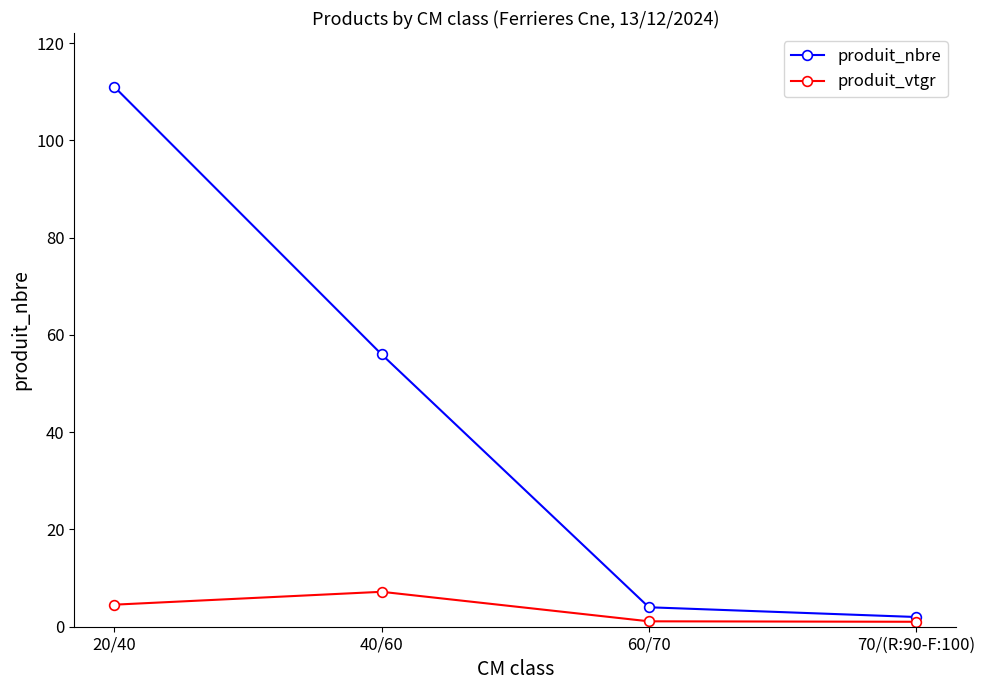

How many series are shown in this chart?

2